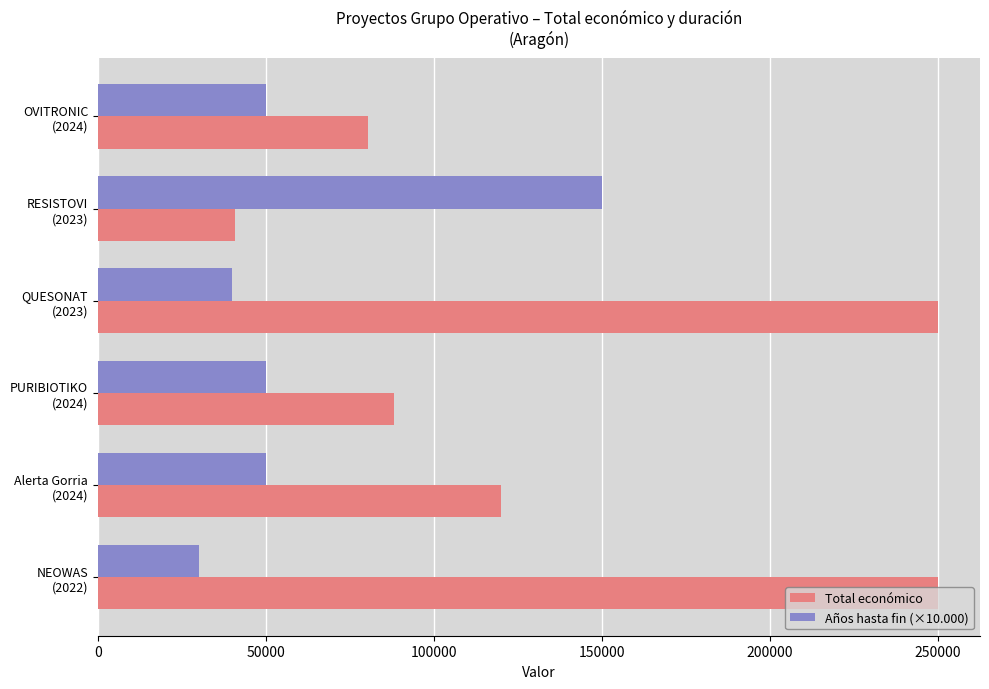

At how many categories does at least one series exceed 104006?

4